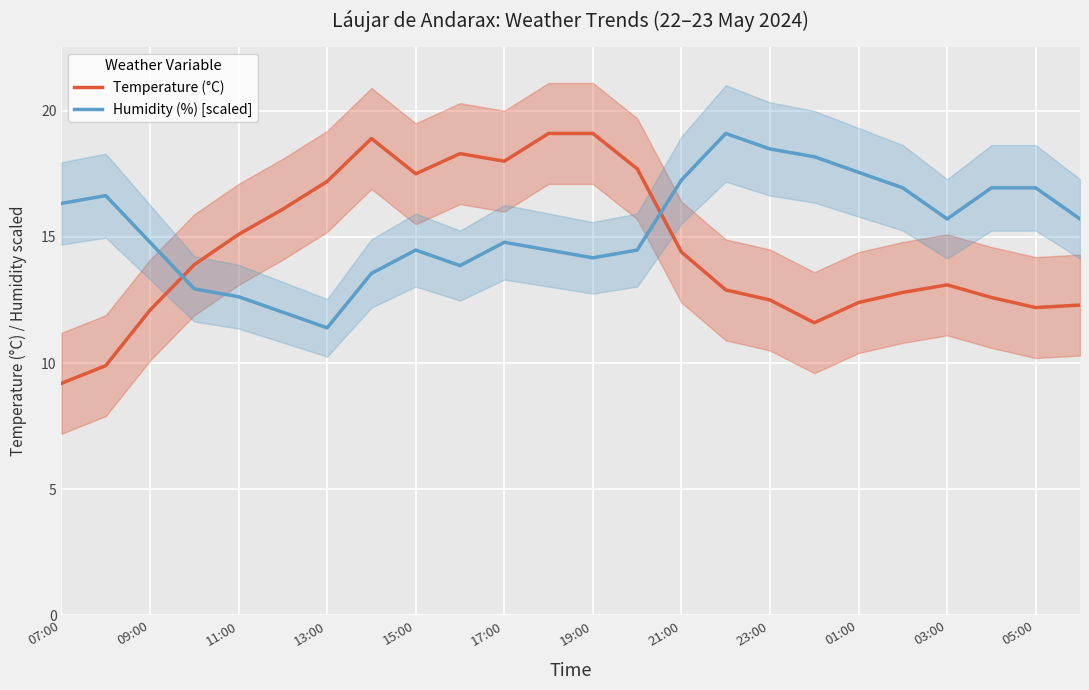

Is it true that Humidity (%) [scaled] equals 10.1 at 23?

False